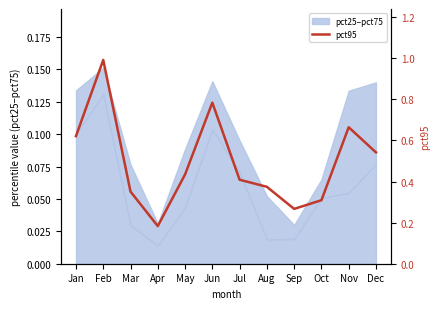

Reading right to left, extract all data points from this chart.

Dec=0.5	Nov=0.7	Oct=0.3	Sep=0.3	Aug=0.4	Jul=0.4	Jun=0.8	May=0.4	Apr=0.2	Mar=0.4	Feb=1.0	Jan=0.6